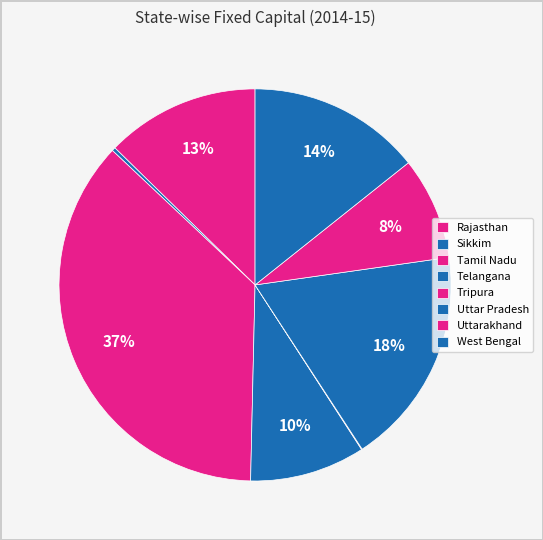

The Tamil Nadu slice represents 37% of the pie. True or false?

True